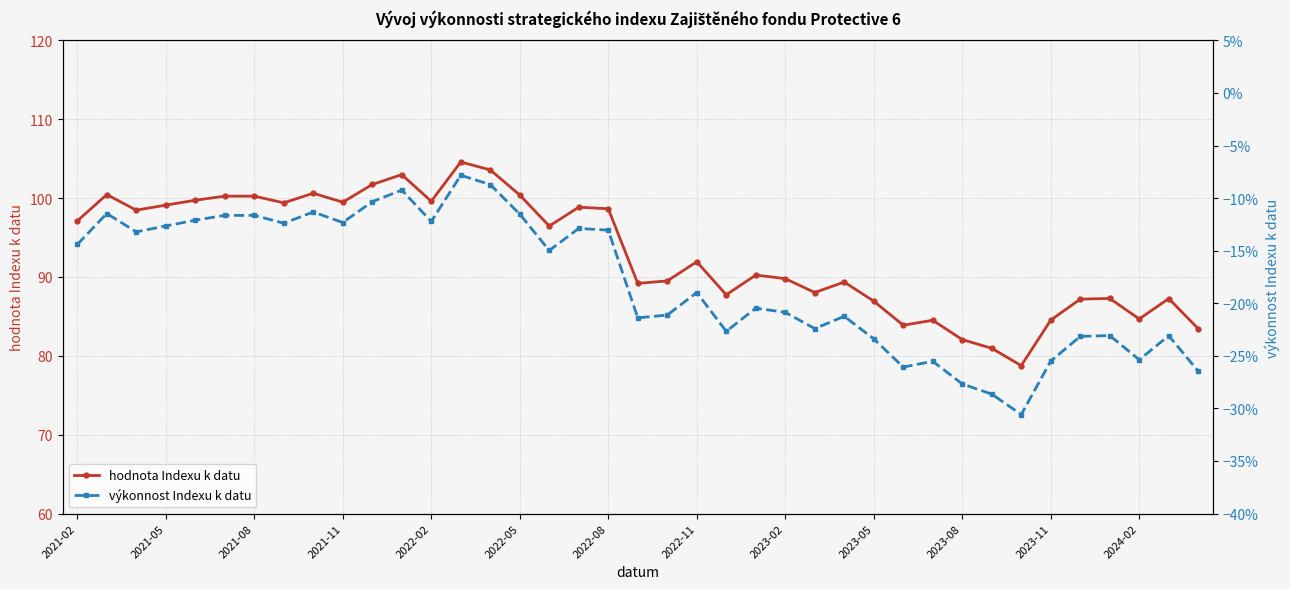

List the series in order of their overall mean, highest first.

hodnota Indexu k datu, výkonnost Indexu k datu